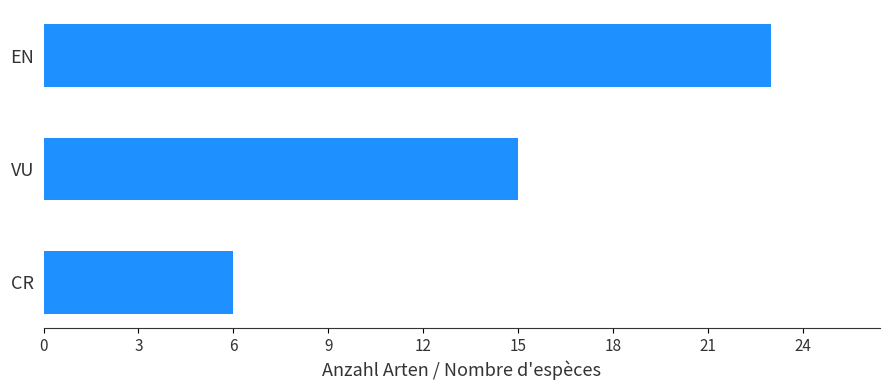

What is the approximate value at EN, to the nearest 10?

20